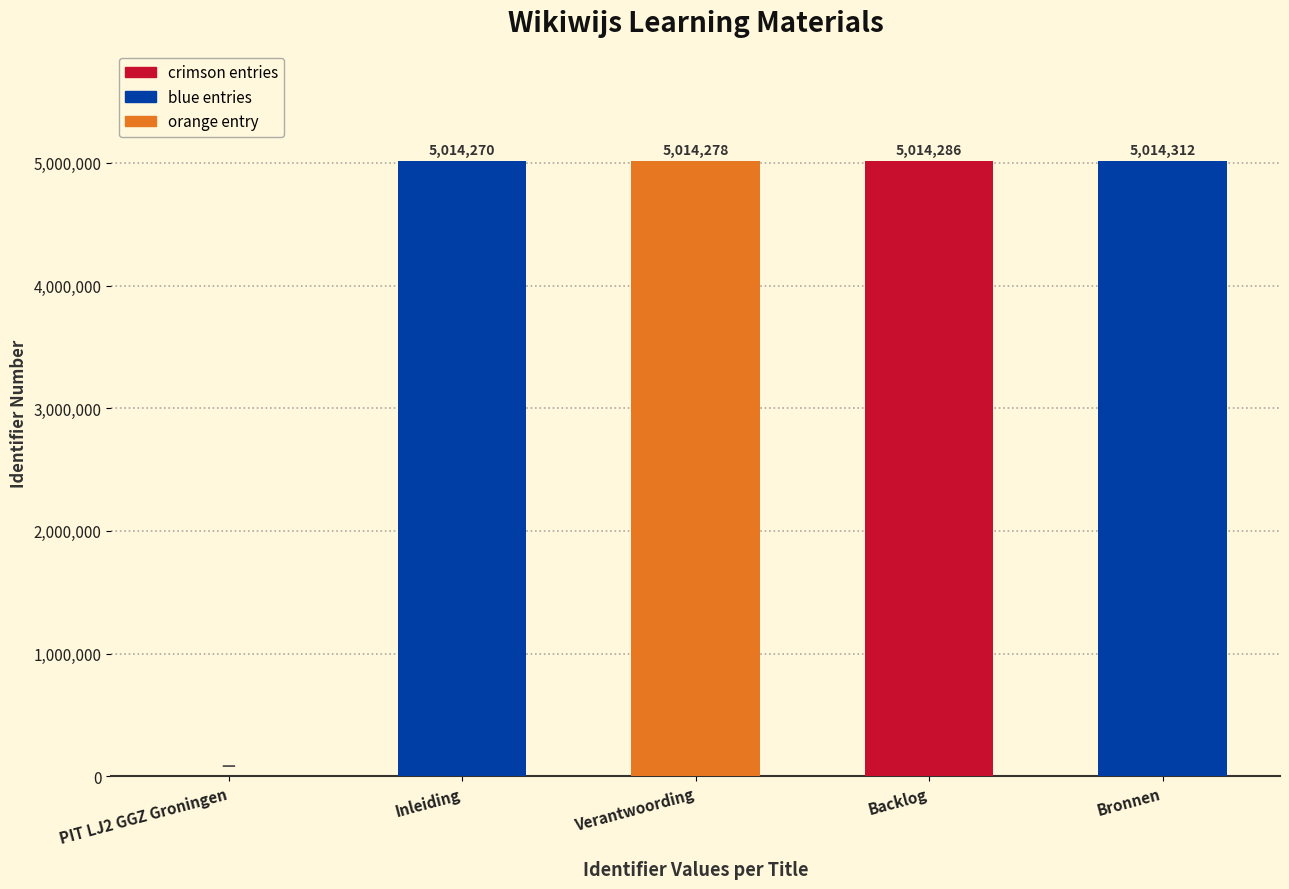

Reading left to right, extract all data points from this chart.

0	5014270	5014278	5014286	5014312